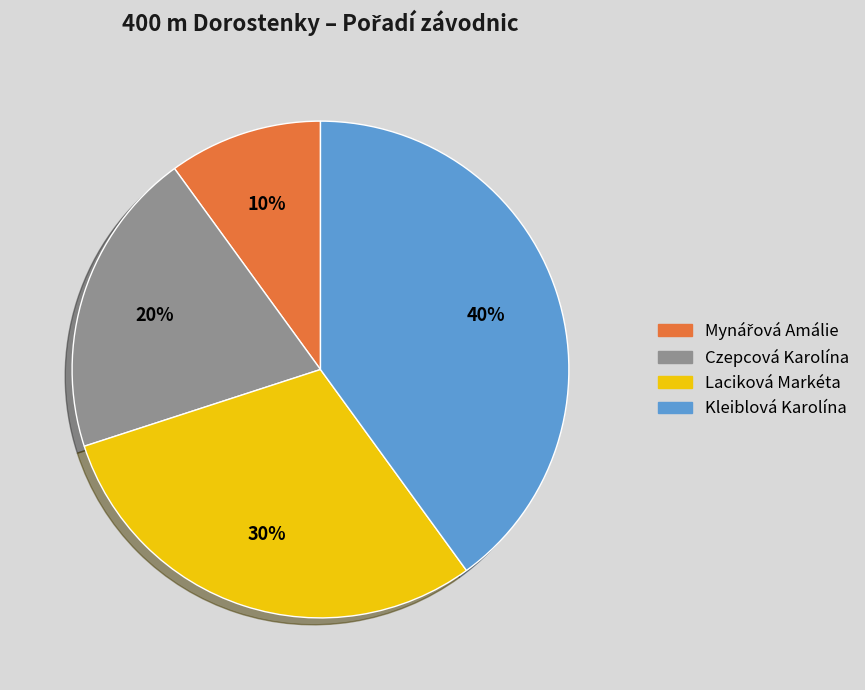

What is the largest slice in the pie chart?

Kleiblová Karolína